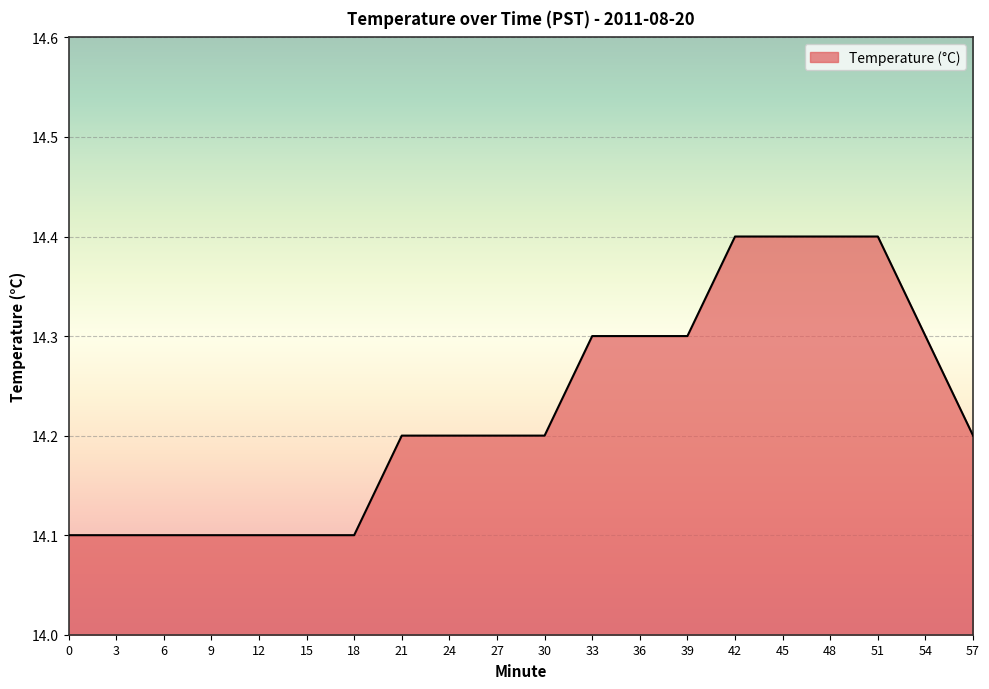

Reading left to right, transcribe all the data shown in this chart.

0=14.1	3=14.1	6=14.1	9=14.1	12=14.1	15=14.1	18=14.1	21=14.2	24=14.2	27=14.2	30=14.2	33=14.3	36=14.3	39=14.3	42=14.4	45=14.4	48=14.4	51=14.4	54=14.3	57=14.2